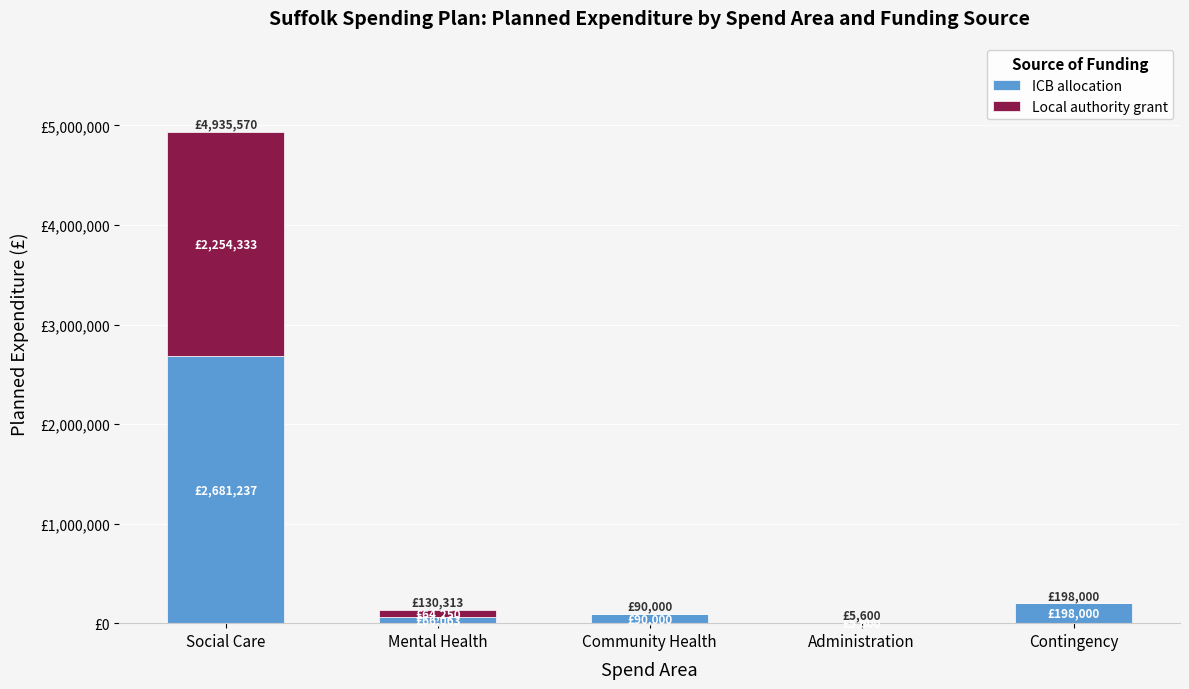

Are the bars horizontal?

No